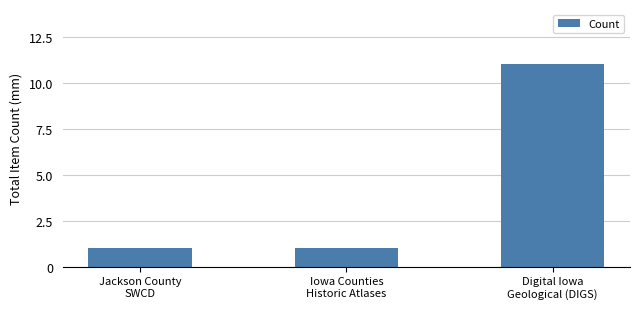

What is the average value?

4